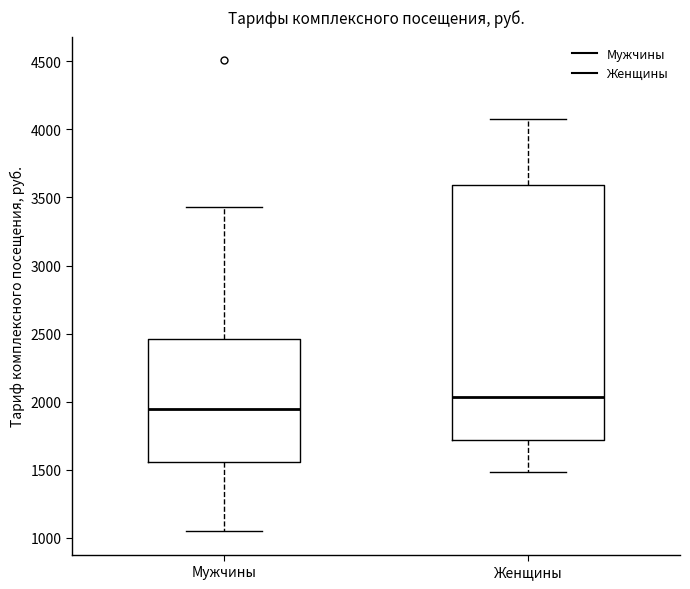

Where does the lower whisker of the box for Мужчины end on the y-axis? The values are not printed on the chart, so give them approximately, as read against the axis.

1050